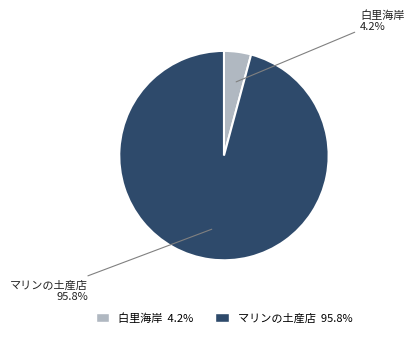

Which has a higher value, マリンの土産店 or 白里海岸?

マリンの土産店